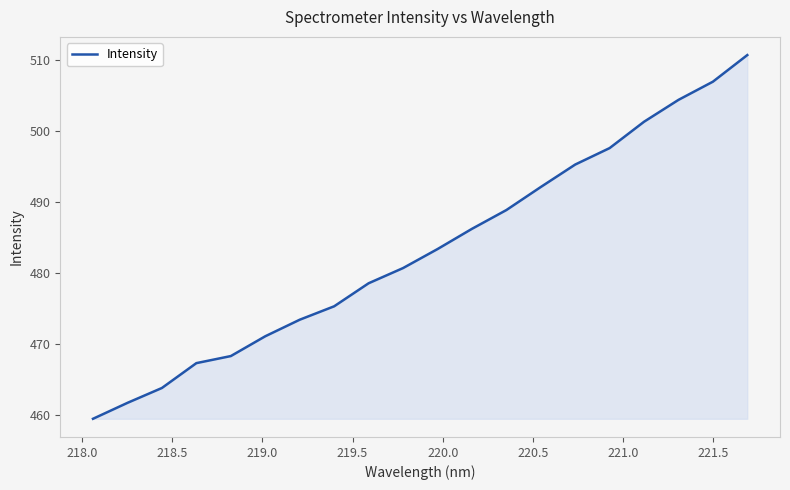

What is the maximum value shown in the chart?

510.7